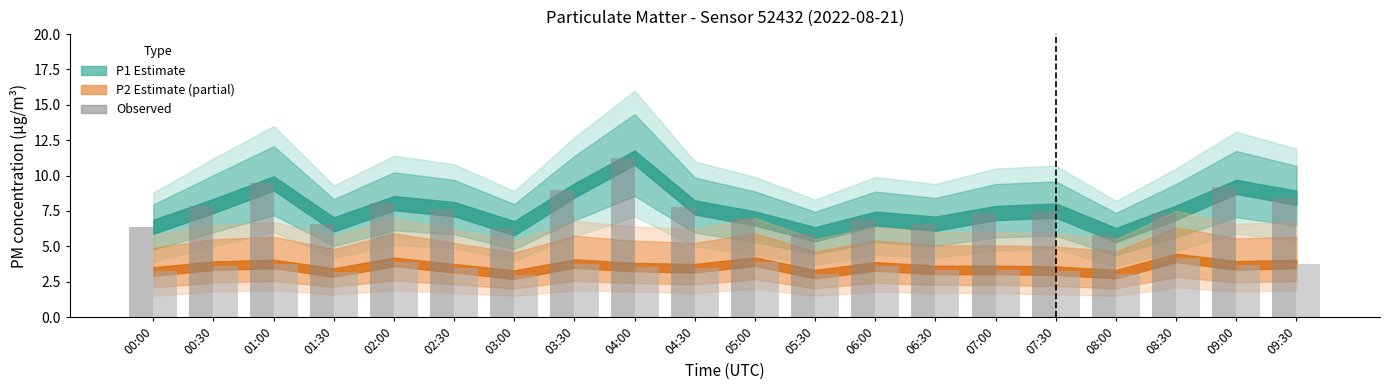

What is the minimum value shown in the chart?

3.0